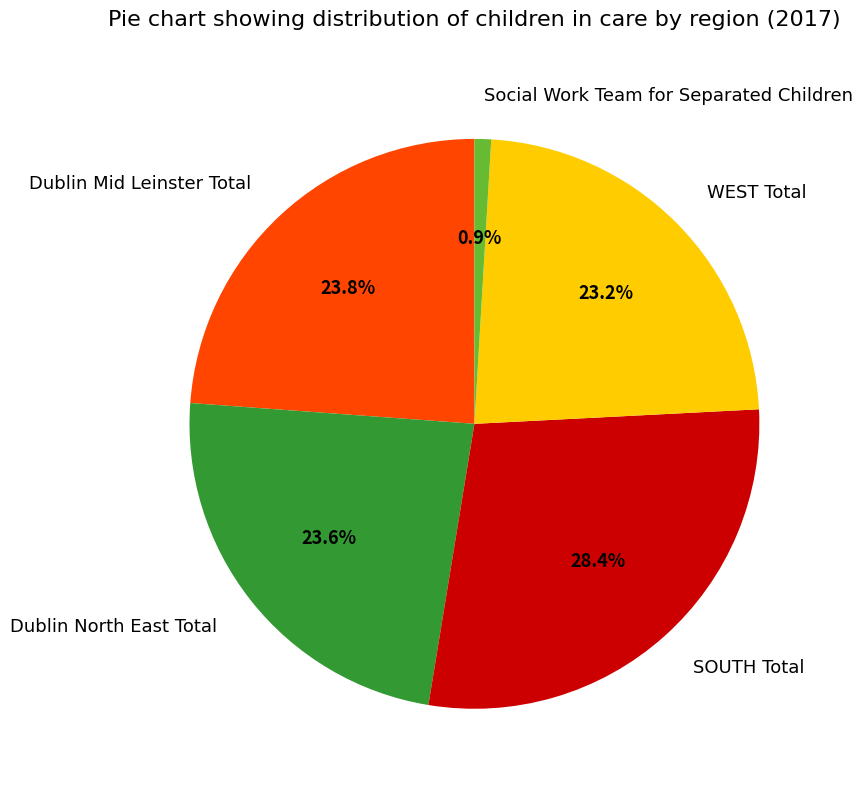

To the nearest percent, what portion does Dublin Mid Leinster Total represent?

24%